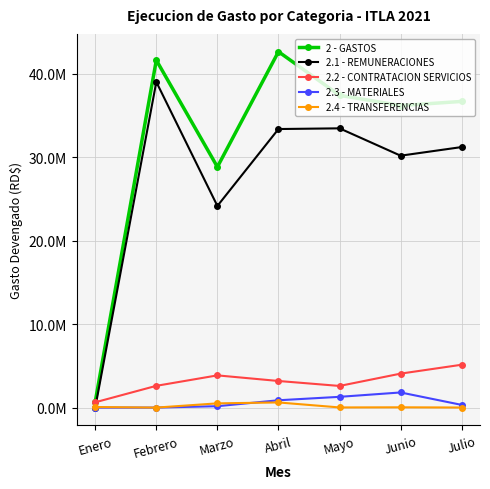

The value of 2 - GASTOS at Mayo is 20161451.3. True or false?

False